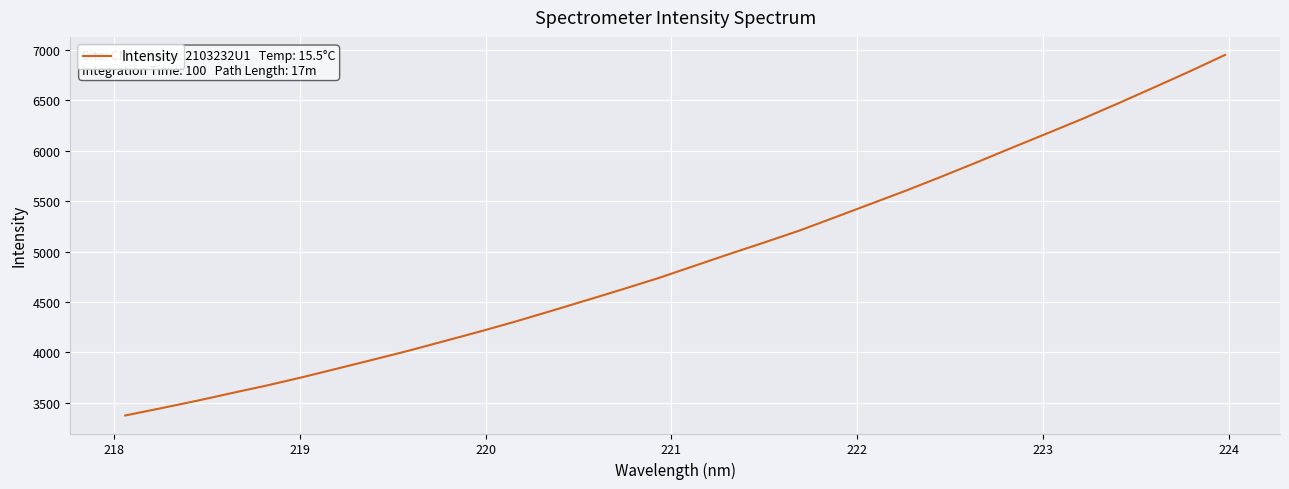

What is the difference between the maximum and minimum values?

3571.7